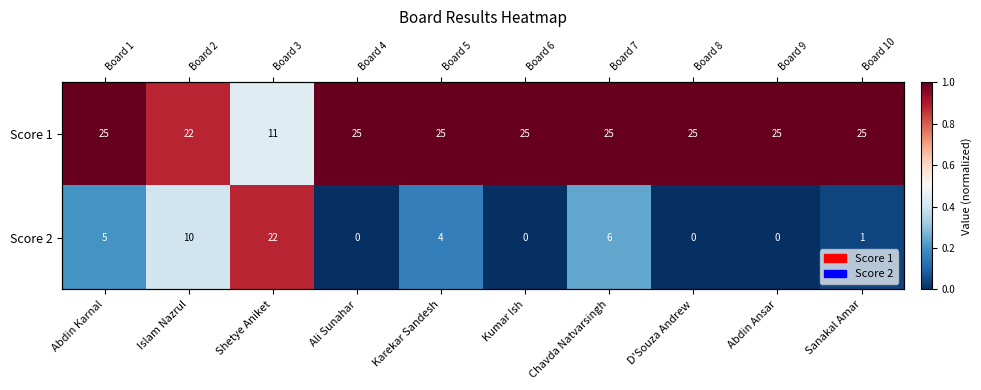

How many categories are shown in the chart?

10